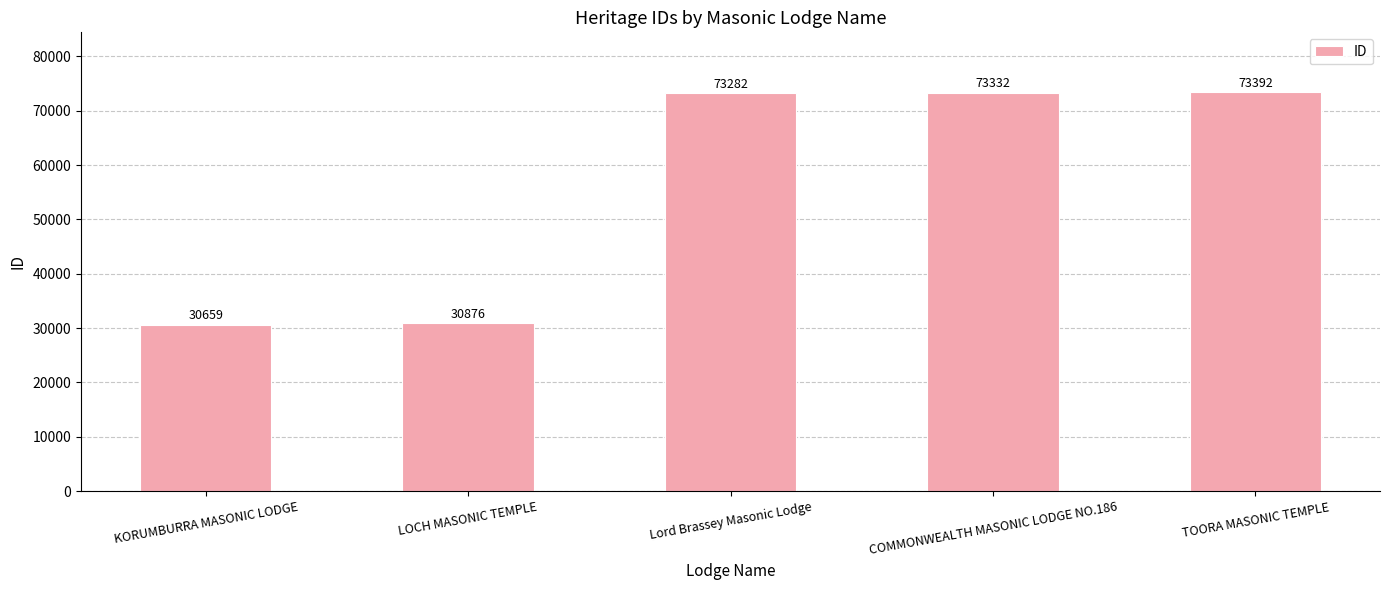

Is it true that the value at TOORA MASONIC TEMPLE is 25662?

False